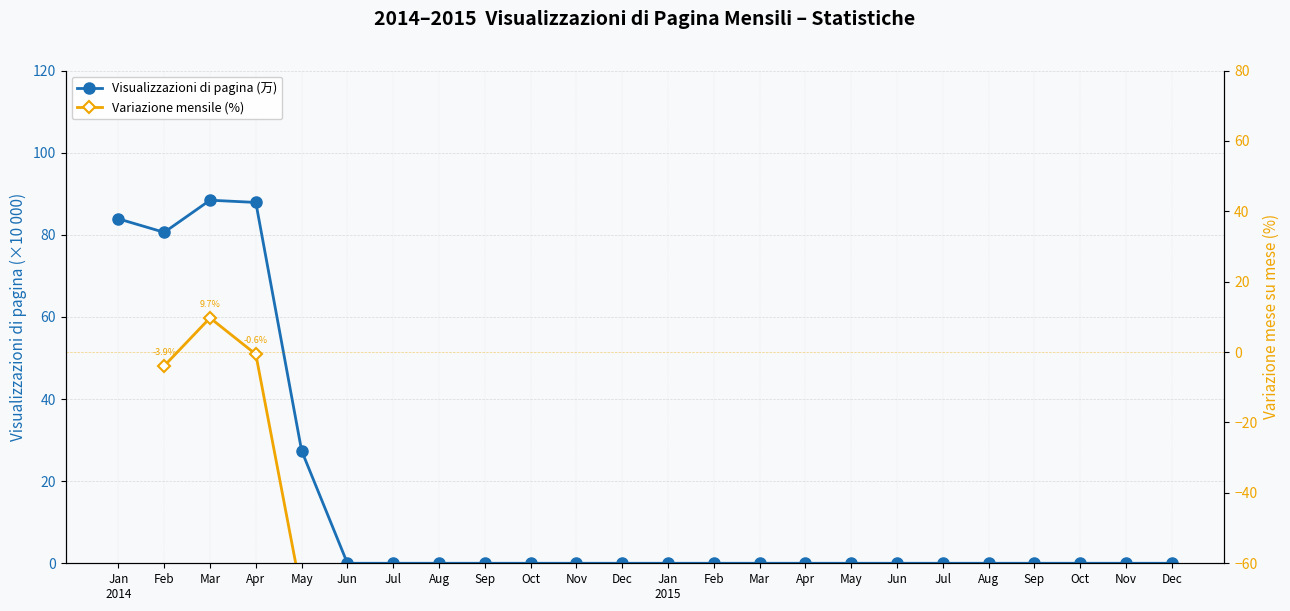

What is the label of the 20th point from the right?

May